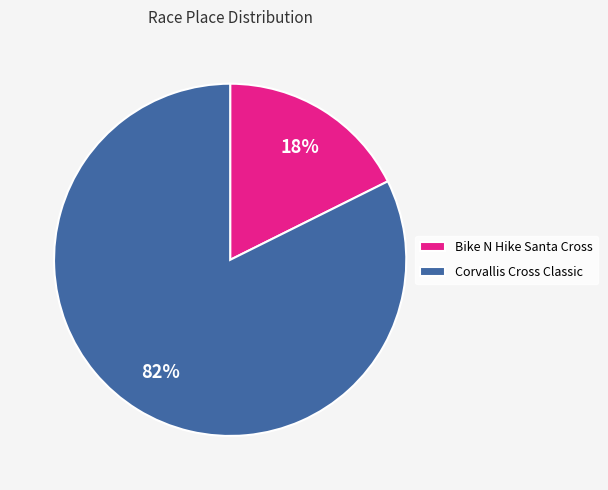

How many slices are in this pie chart?

2